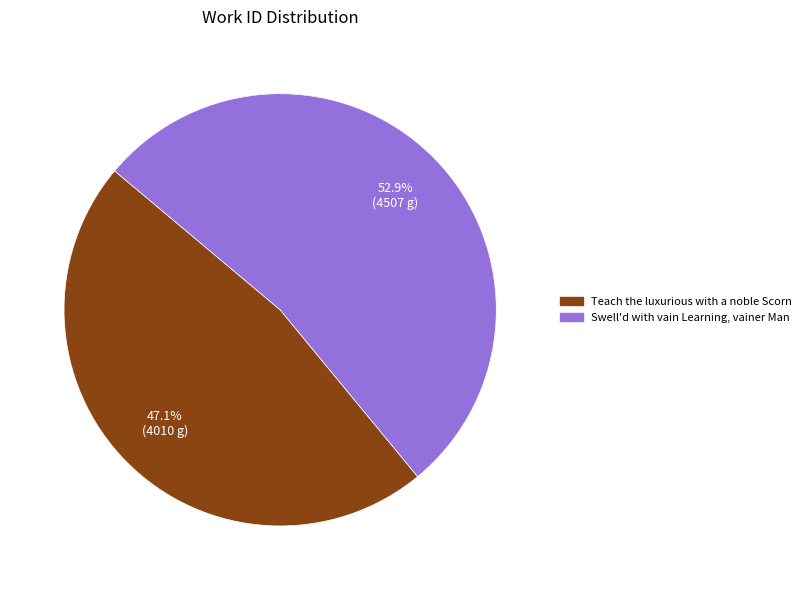

To the nearest percent, what is the combined percentage of Teach the luxurious with a noble Scorn and Swell'd with vain Learning, vainer Man?

100%